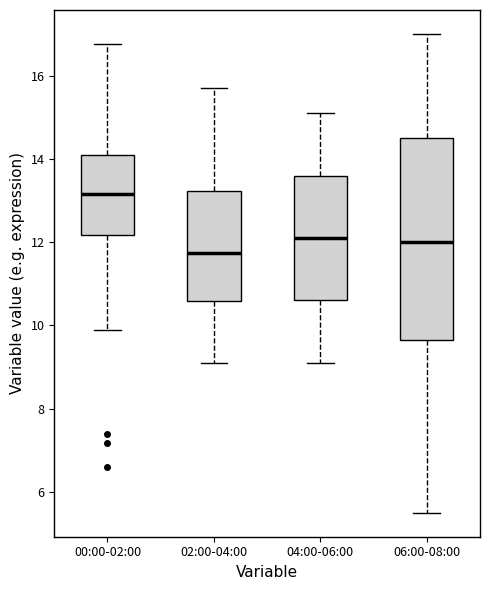

Reading left to right, read every box against the y-axis: the position of its median line, the range the box covers, and the ends of its whiskers. The values are not printed on the chart, so give them approximately, as read against the axis.

00:00-02:00: median 13.2, box 12.2 to 14.0, whiskers 10.0 to 16.8
02:00-04:00: median 11.8, box 10.6 to 13.2, whiskers 9.2 to 15.8
04:00-06:00: median 12.2, box 10.6 to 13.6, whiskers 9.2 to 15.2
06:00-08:00: median 12.0, box 9.6 to 14.6, whiskers 5.6 to 17.0